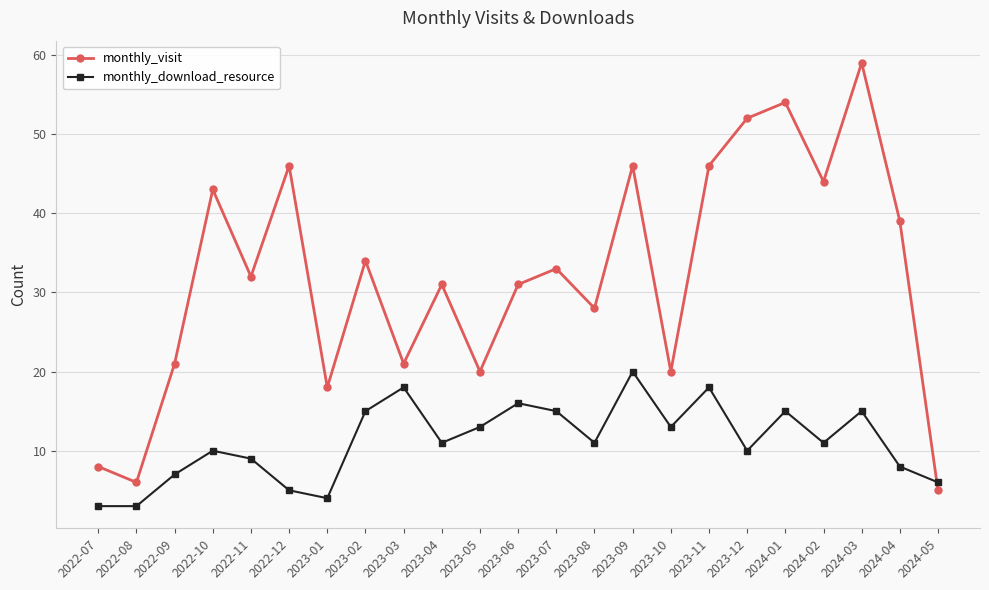

How many data points does each series have?

23